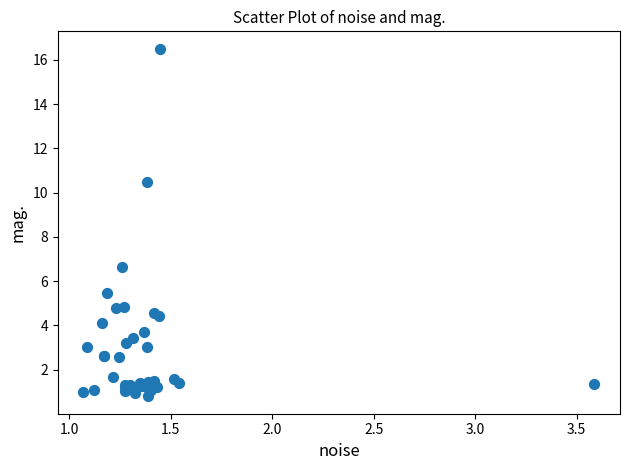

What Y value in the scatter plot is closest to 8?

6.6